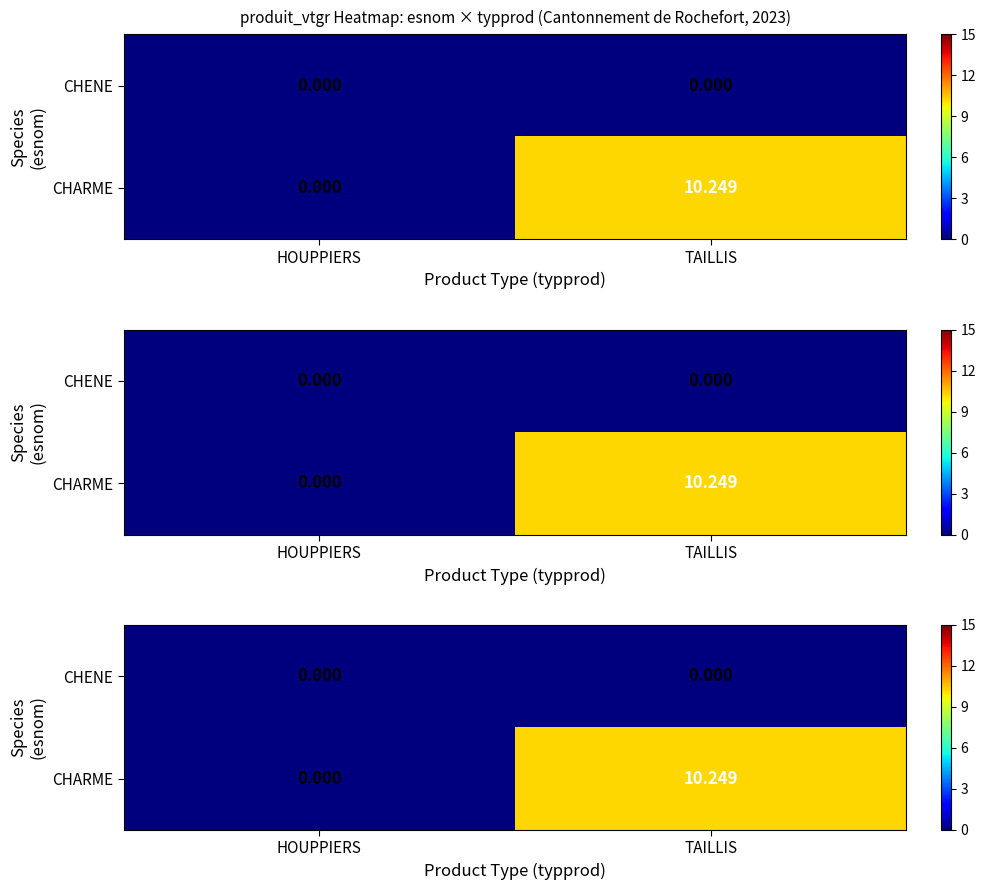

What is the difference between the CHARME values at TAILLIS and HOUPPIERS?

10.2